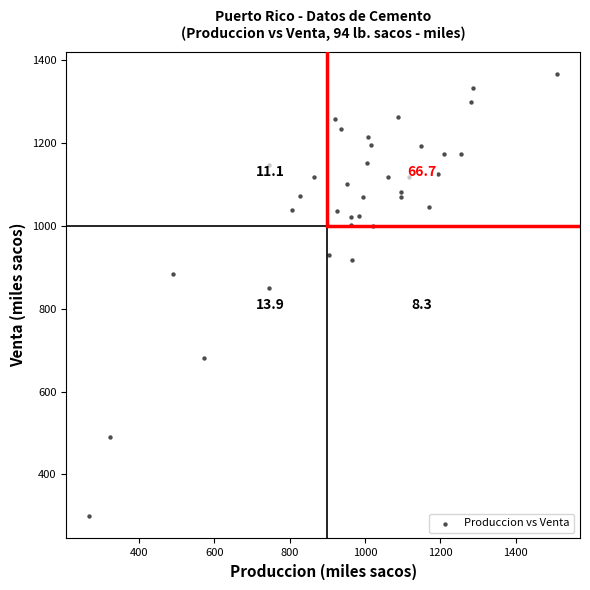

What Y value in the scatter plot is closest to 832?

848.7